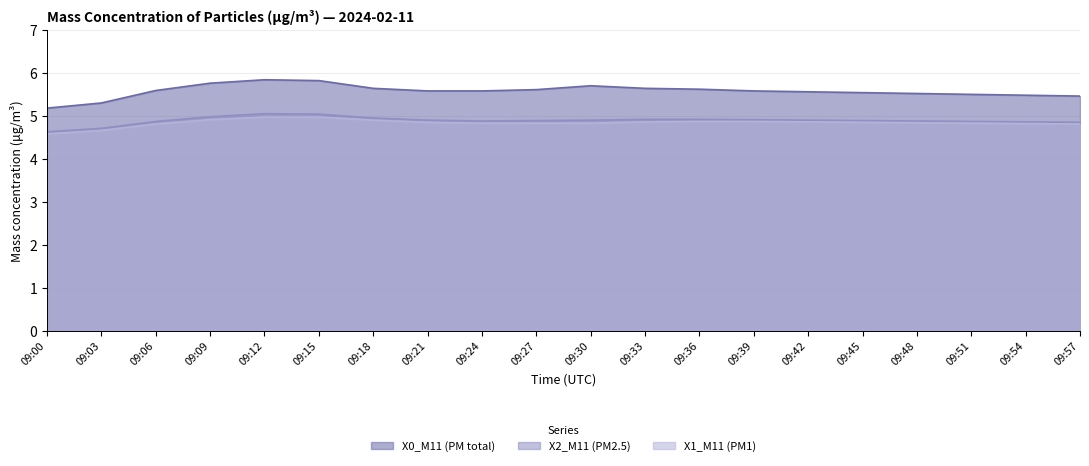

Which category has the lowest value in the X1_M11 (PM1) series?

09:00